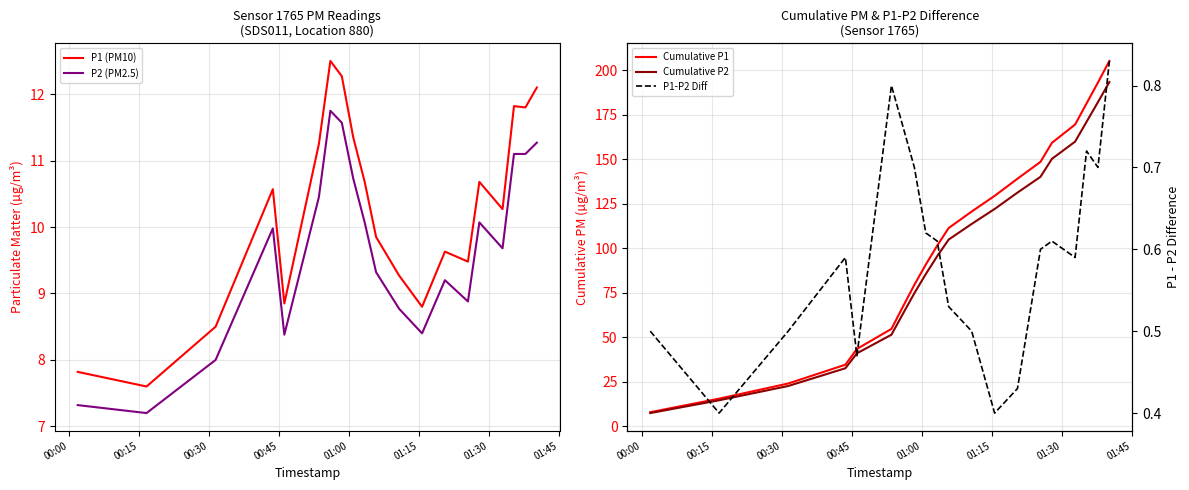

True or false: Cumulative P1 and P1-P2 Diff intersect in this chart.

False